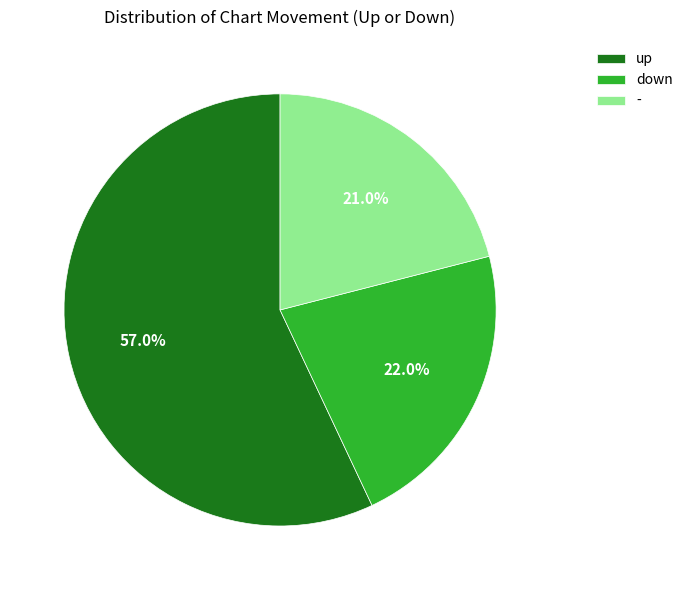

The down slice represents 36% of the pie. True or false?

False